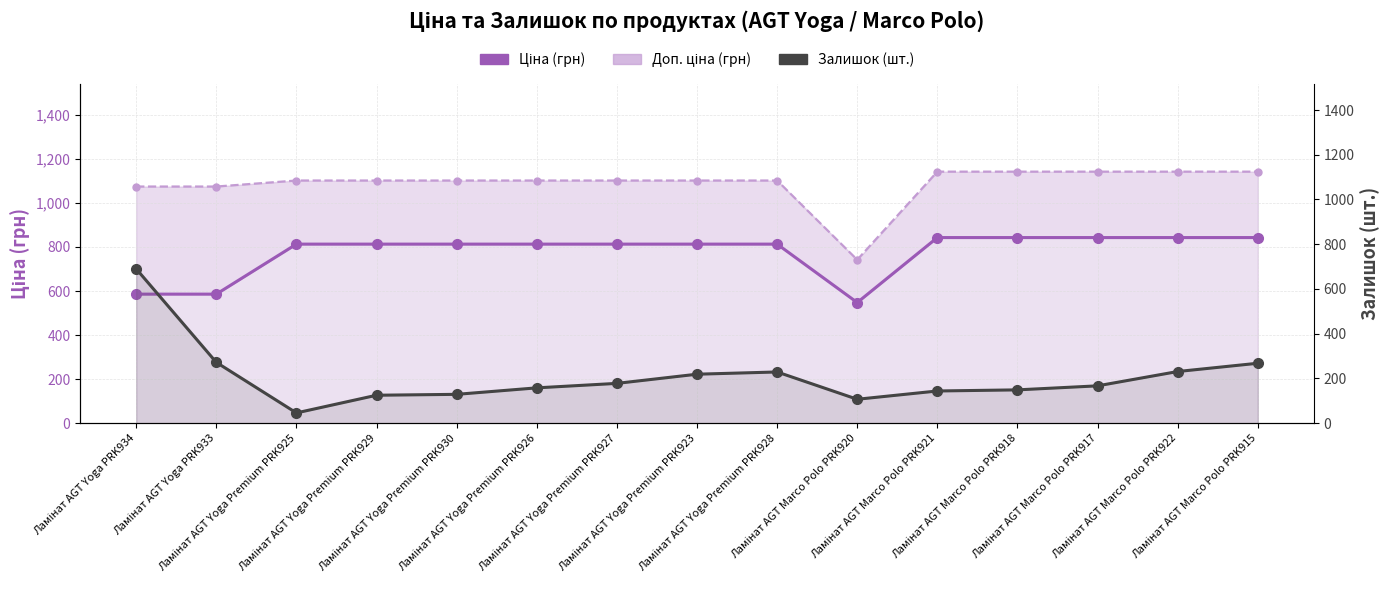

Is it true that Ціна (грн) equals 813.0 at Ламінат AGT Yoga Premium PRK926?

True